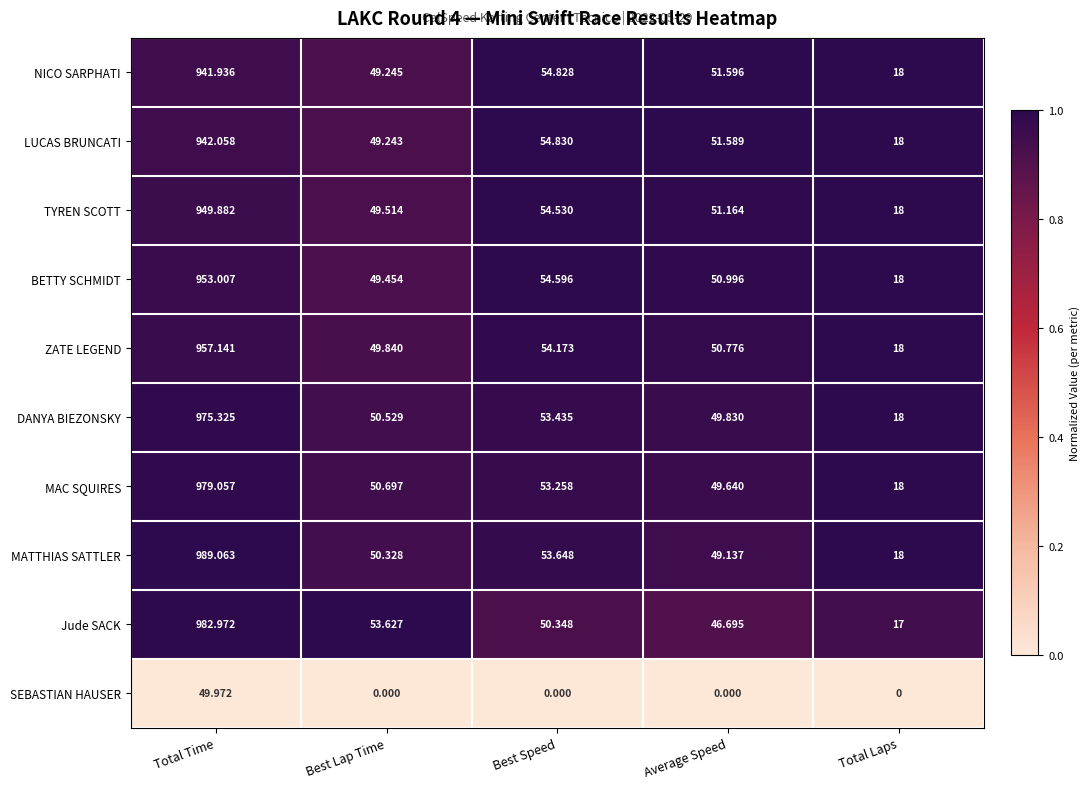

Is the value of SEBASTIAN HAUSER at Average Speed greater than the value of LUCAS BRUNCATI at Total Time?

No